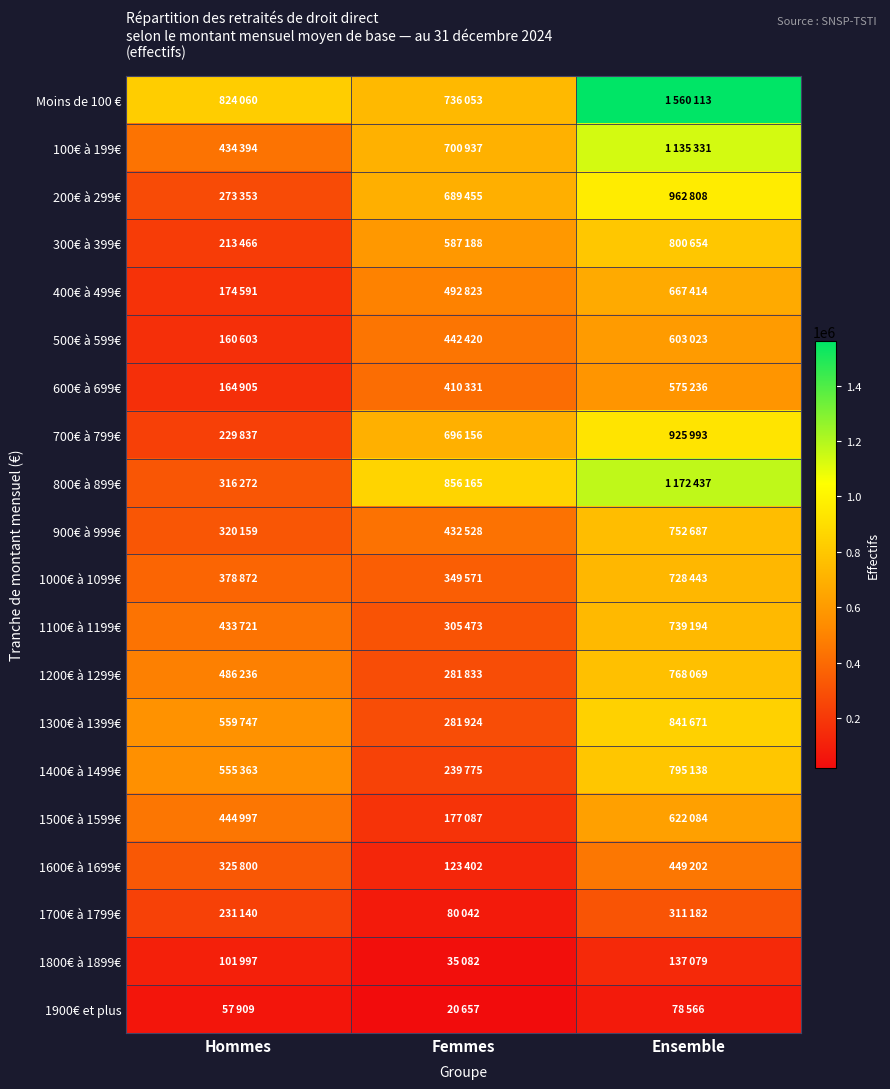

At which category is the sum across all series the highest?

Ensemble